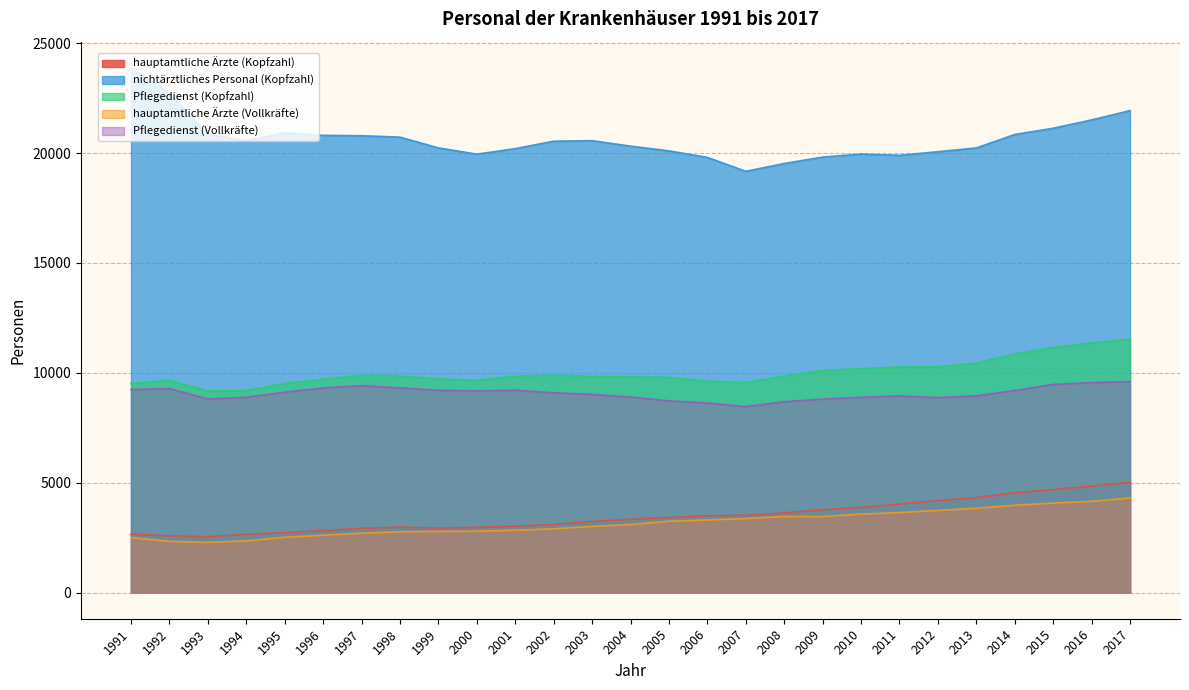

What is the minimum value for hauptamtliche Ärzte (Vollkräfte)?

2280